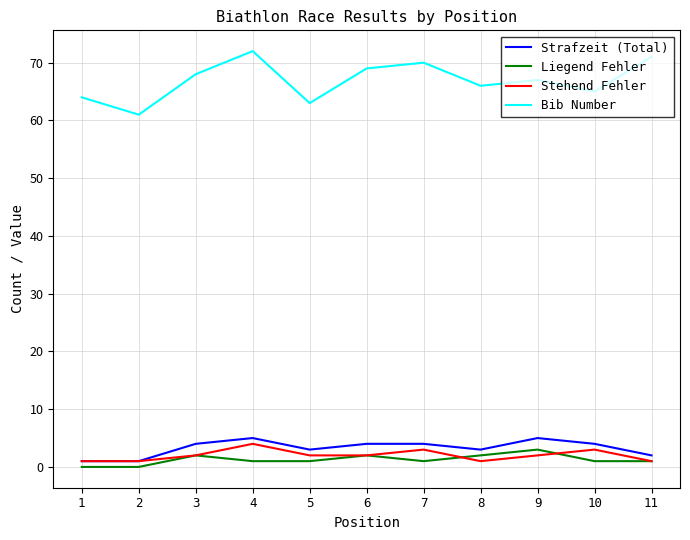

True or false: Bib Number and Stehend Fehler cross at least once.

False